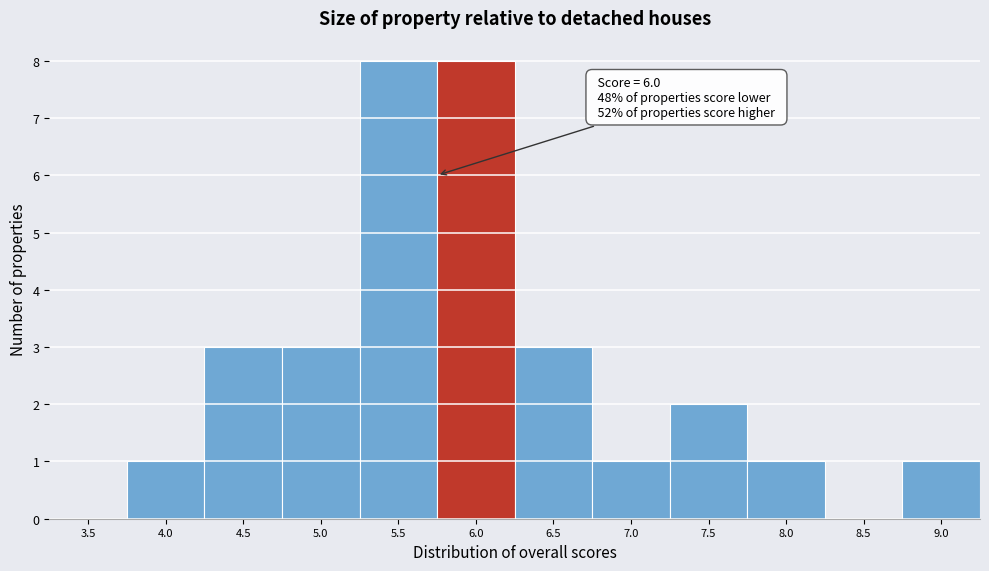

Reading left to right, transcribe all the data shown in this chart.

3.5=0	4.0=1	4.5=3	5.0=3	5.5=8	6.0=8	6.5=3	7.0=1	7.5=2	8.0=1	8.5=0	9.0=1